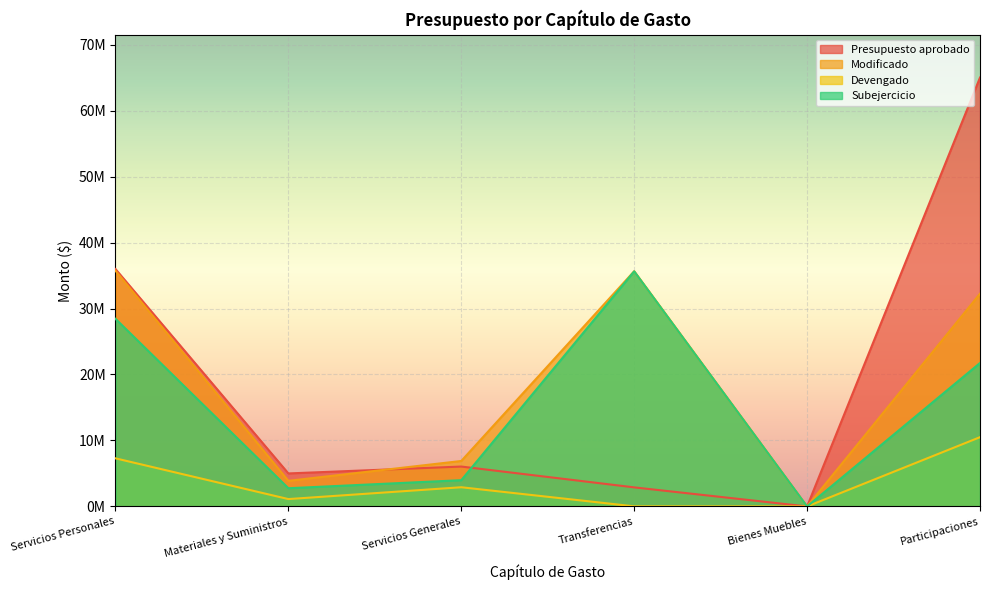

At which category is the sum across all series the highest?

Participaciones